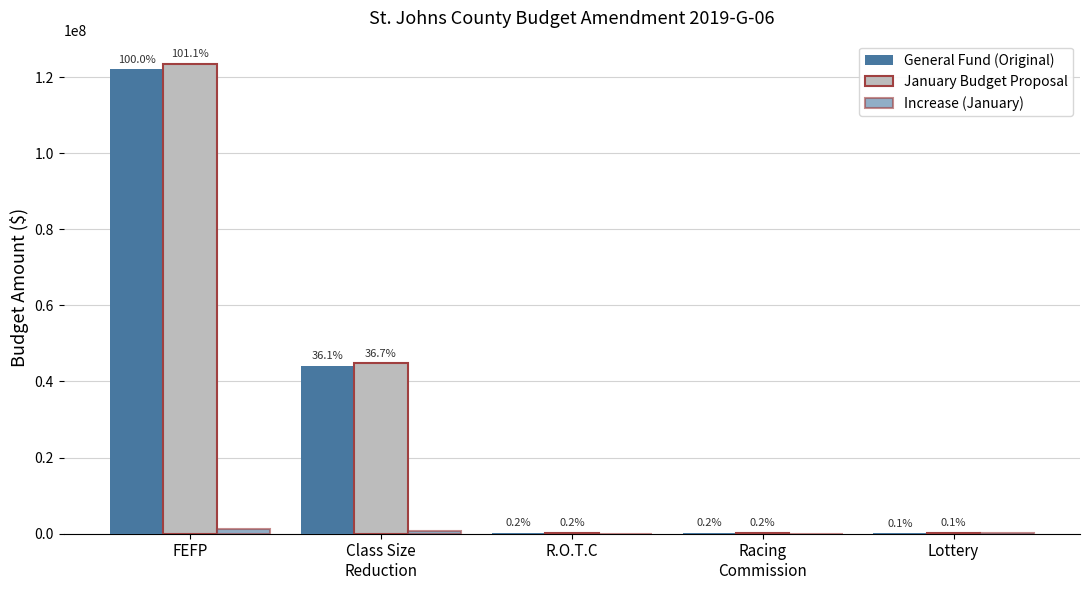

How many groups of bars are there?

5